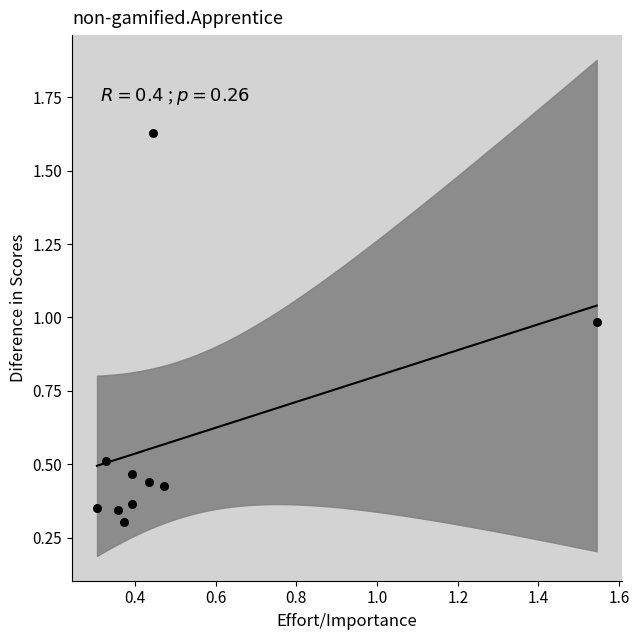

What is the average Y value?

0.6